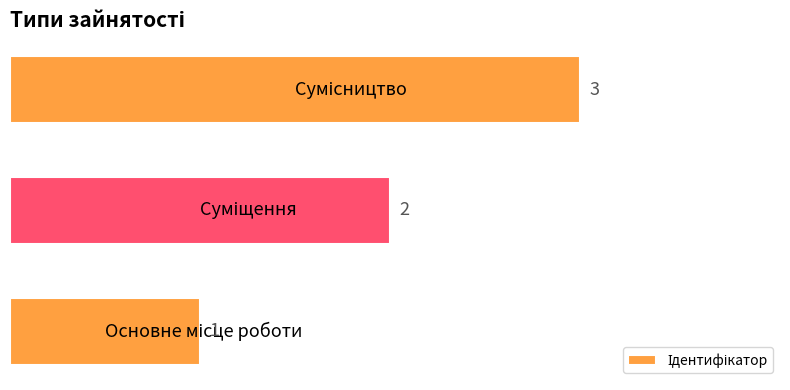

What is the maximum value shown in the chart?

3